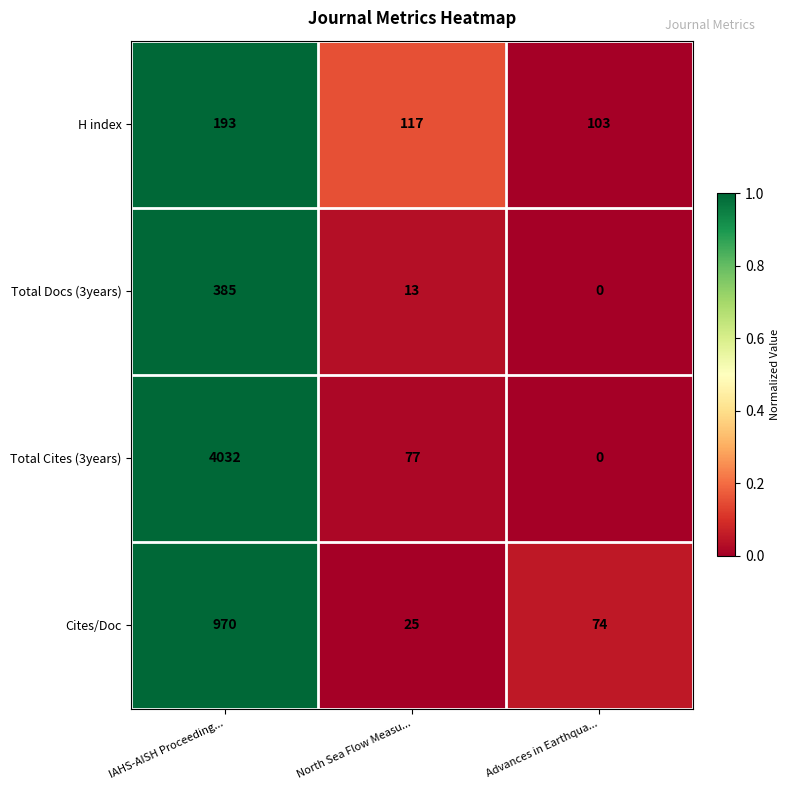

What is the sum of the Total Docs (3years) values at Advances in Earthqua... and IAHS-AISH Proceeding...?

385